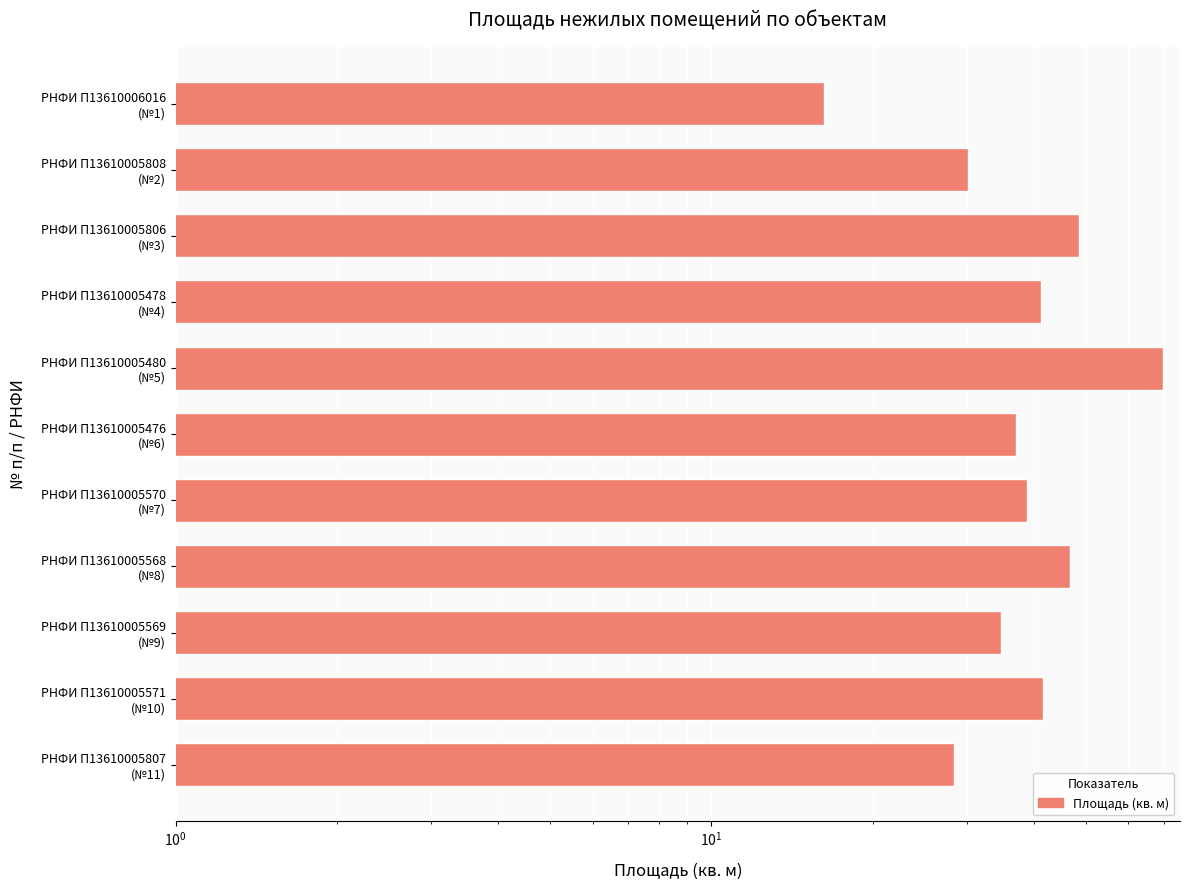

What is the difference between the maximum and minimum values?

53.5